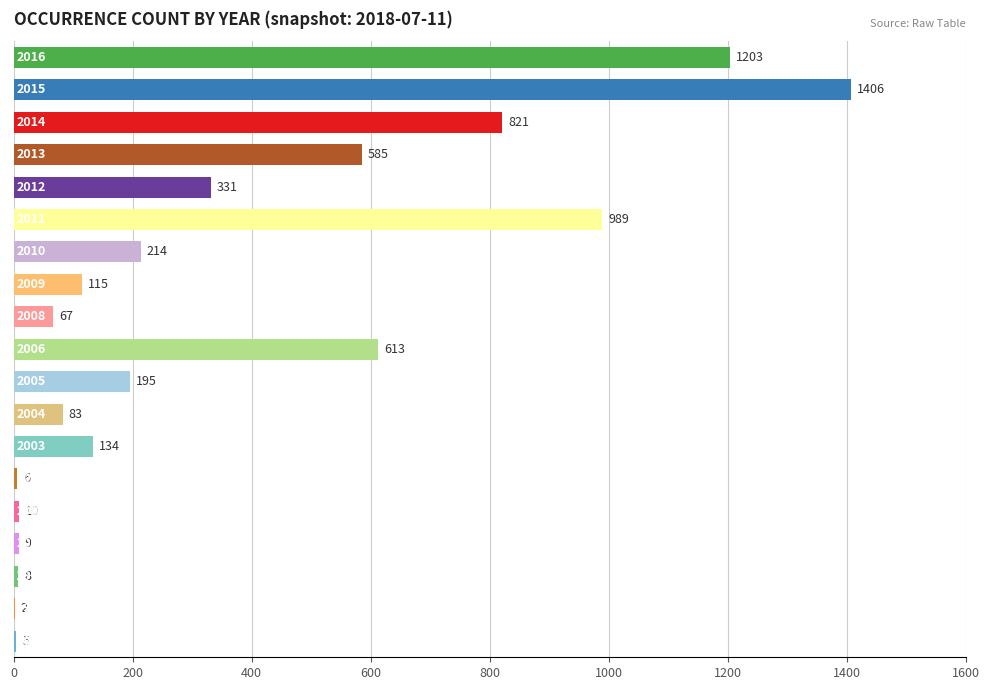

What is the maximum value shown in the chart?

1406